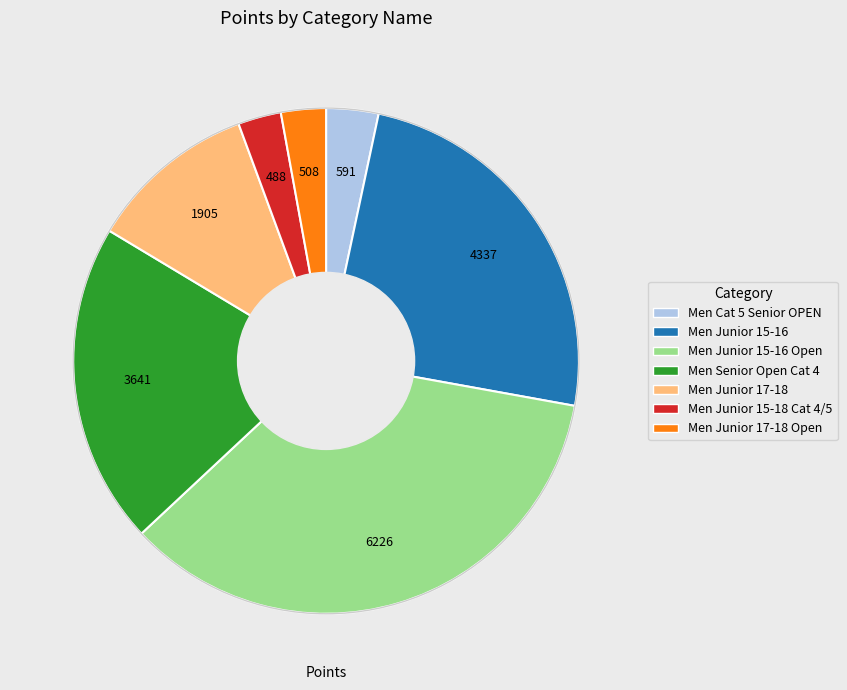

Does any single category account for the majority?

No